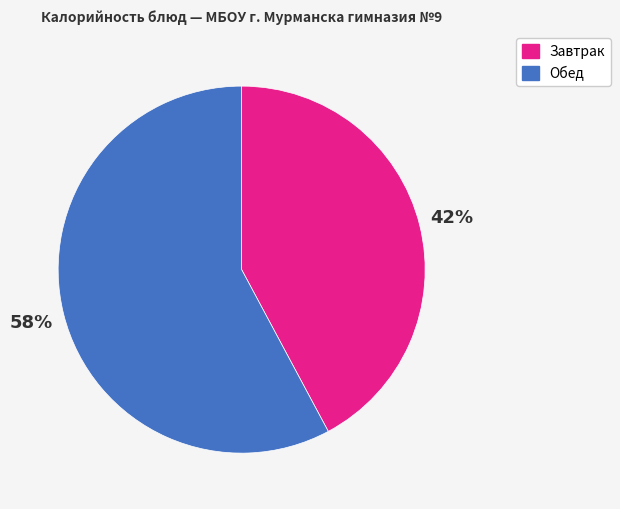

To the nearest percent, what is the average slice percentage?

50%